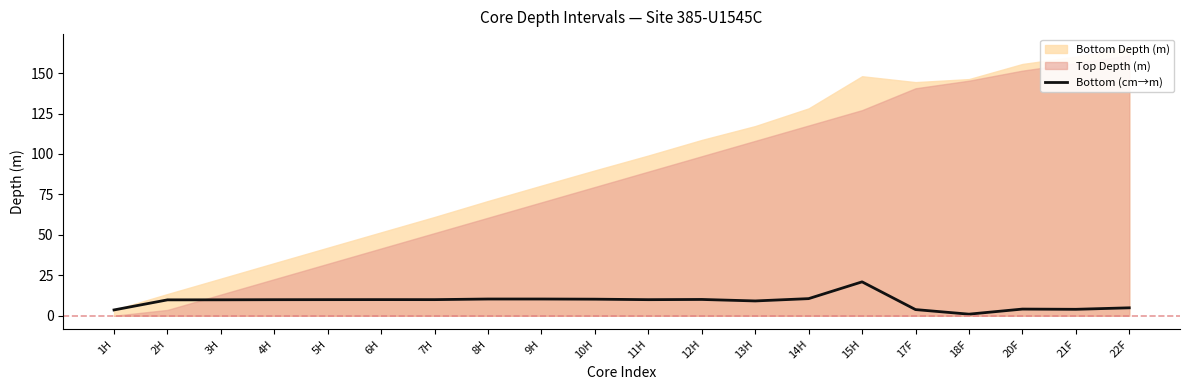

At which label does the data first exceed 9?

2H